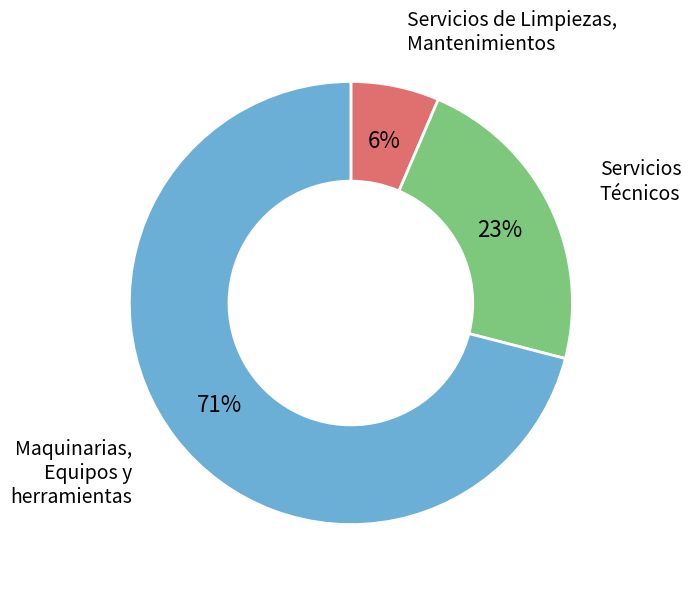

Is there any slice that represents more than half of the pie?

Yes